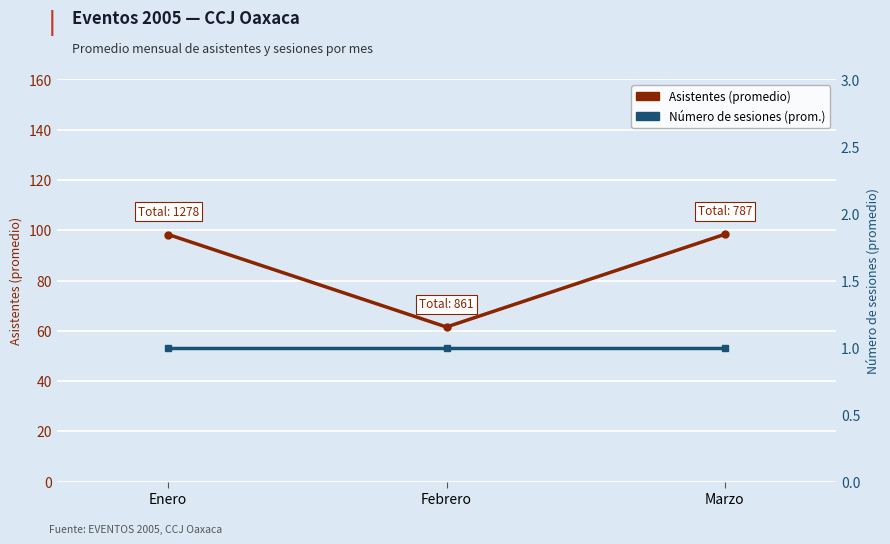

List the labels in order of Número de sesiones (promedio) value, smallest first.

Enero, Febrero, Marzo